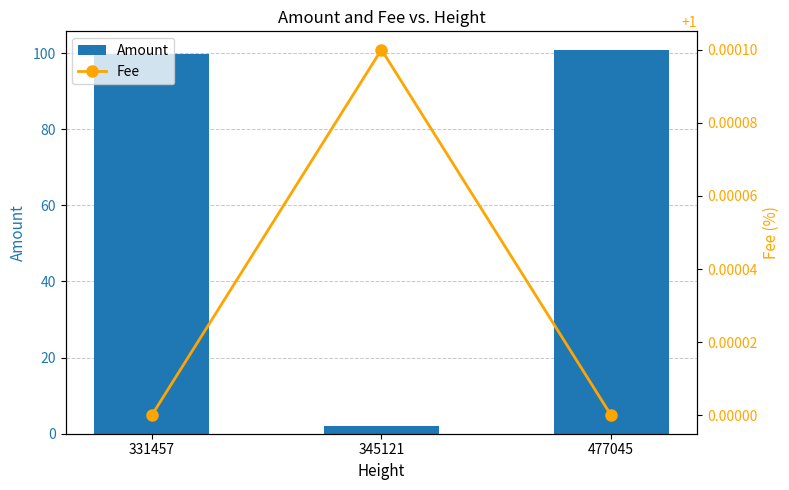

Reading left to right, what are all the values shown in this chart?

Amount: 331457=99.7	345121=2.0	477045=100.7
Fee: 331457=1.0	345121=1.0	477045=1.0